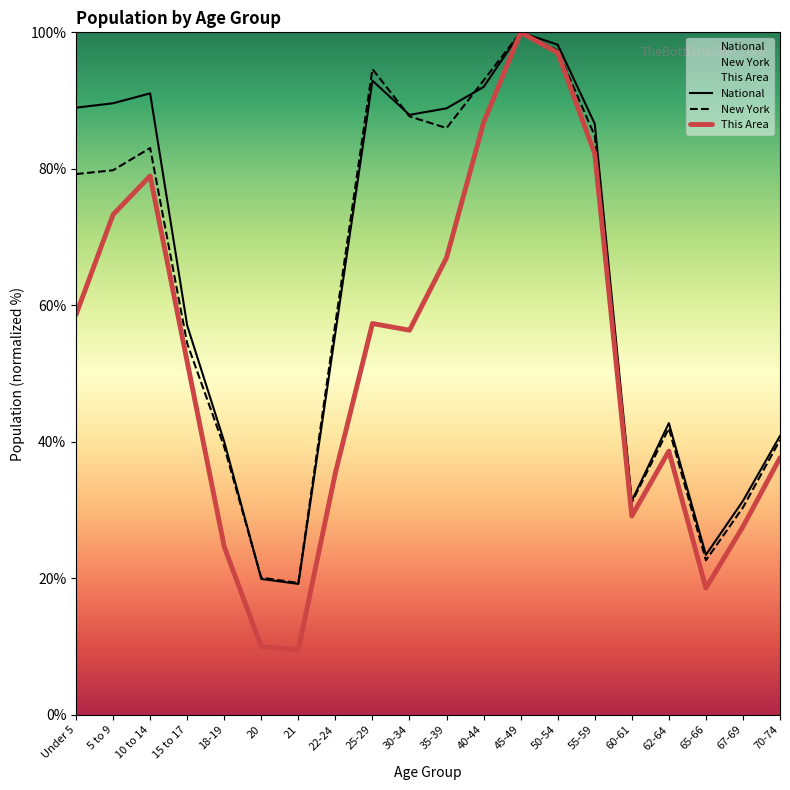

What is the maximum value shown in the chart?

100.0